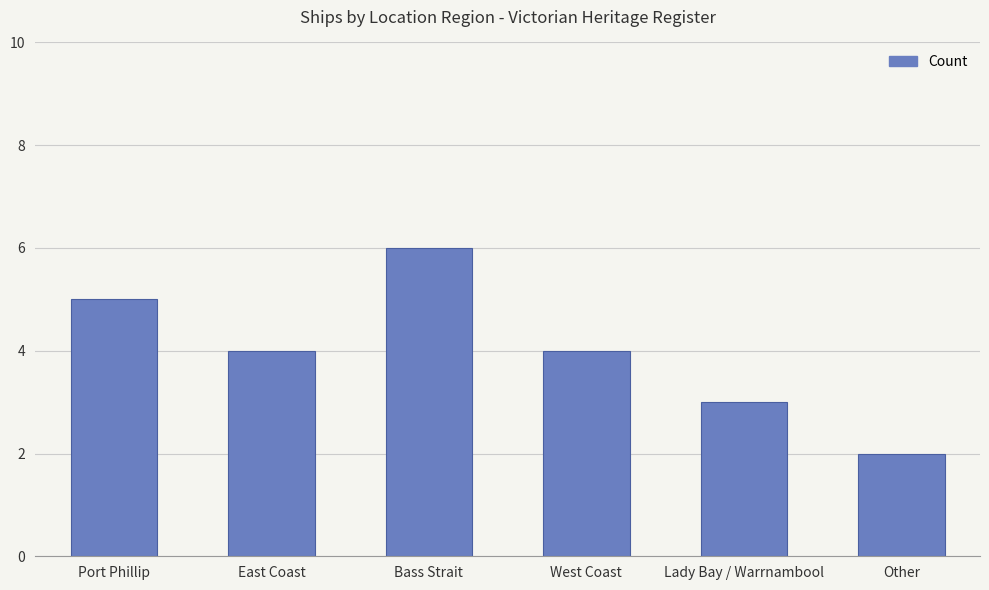

How many values are between 3 and 5?

4